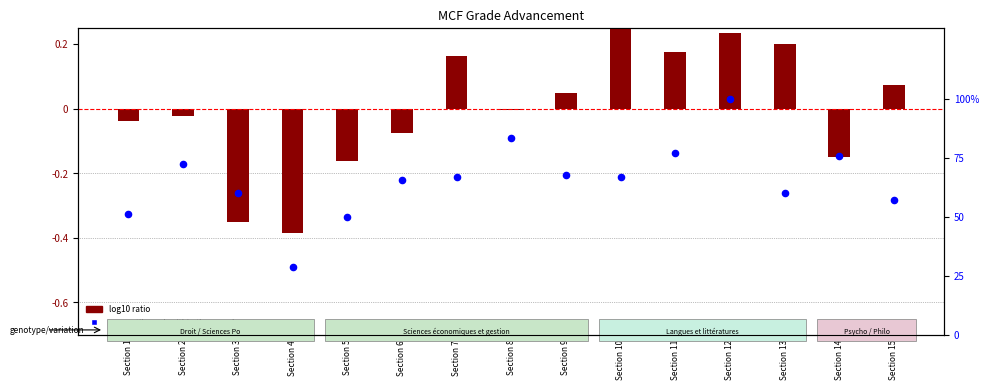

Which series contains the lowest Y value?

log10 ratio